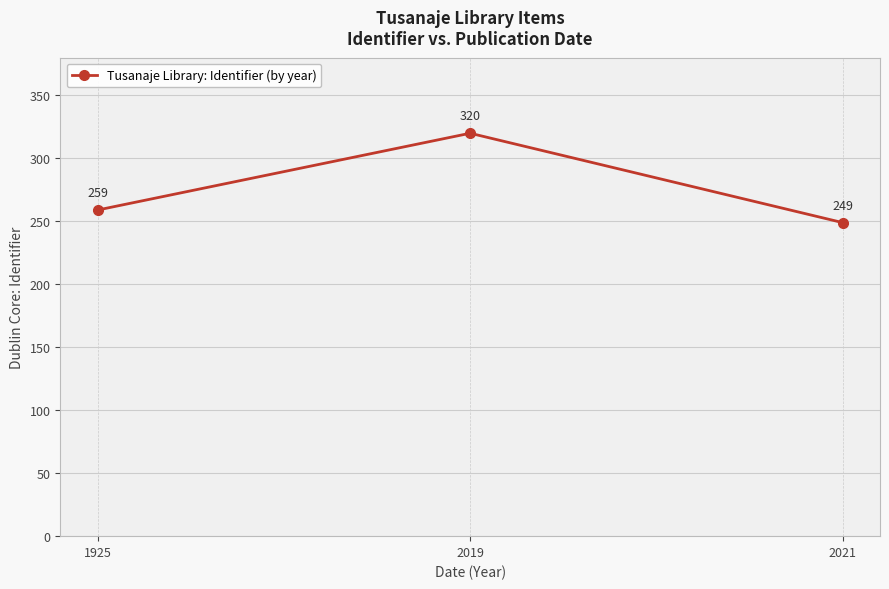

What is the difference between the maximum and minimum values?

71